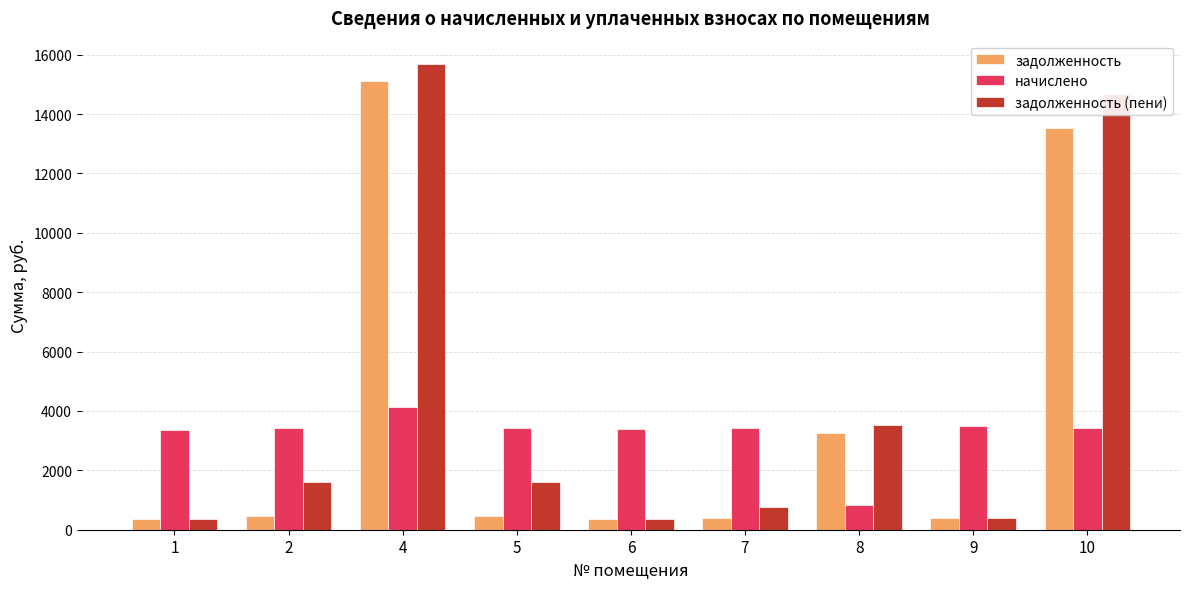

What is the lowest value of the задолженность series?

373.1